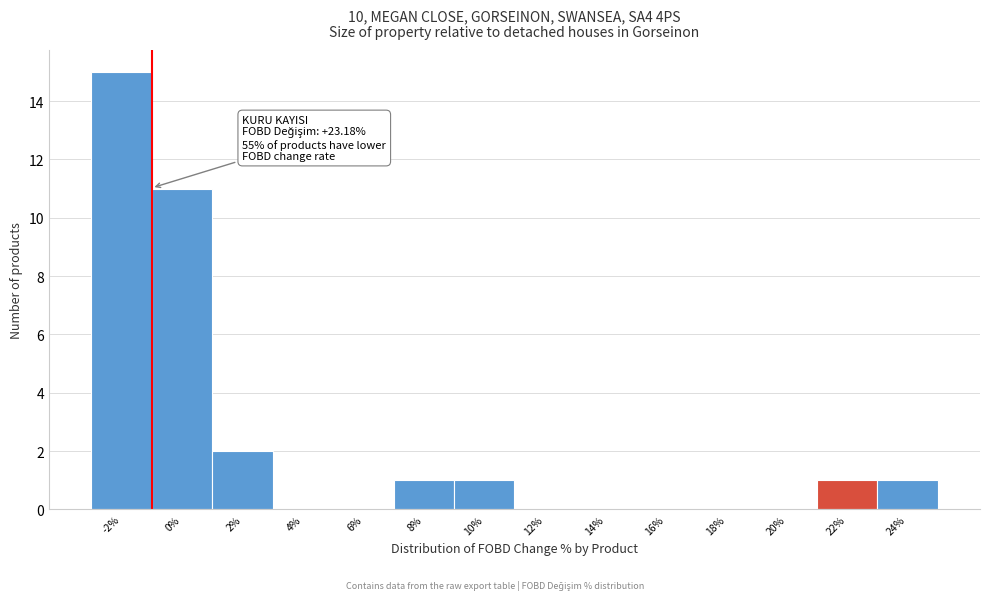

Reading left to right, extract all data points from this chart.

-2%=15	0%=11	2%=2	4%=0	6%=0	8%=1	10%=1	12%=0	14%=0	16%=0	18%=0	20%=0	22%=1	24%=1